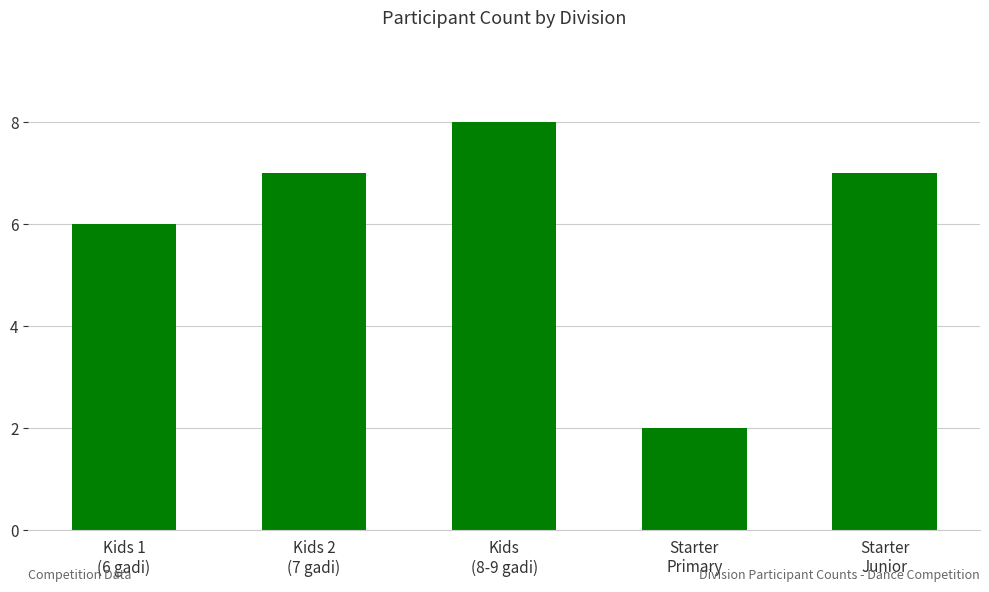

How many values are between 6 and 7?

3